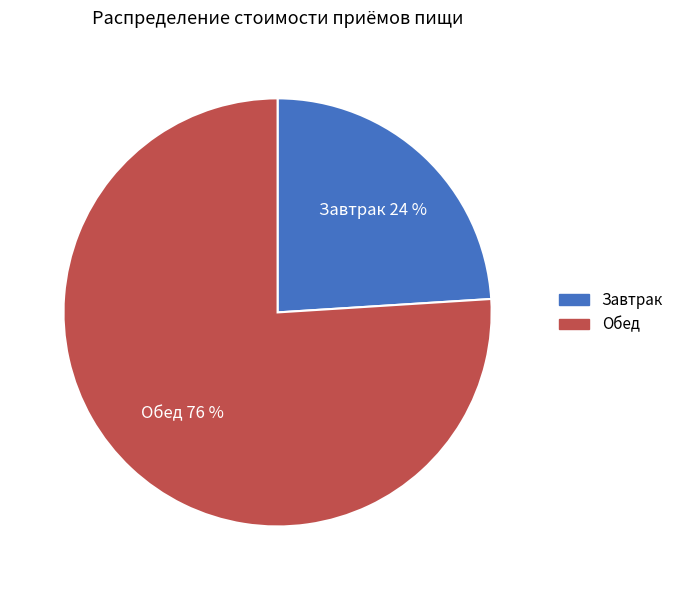

Which has a higher value, Обед or Завтрак?

Обед